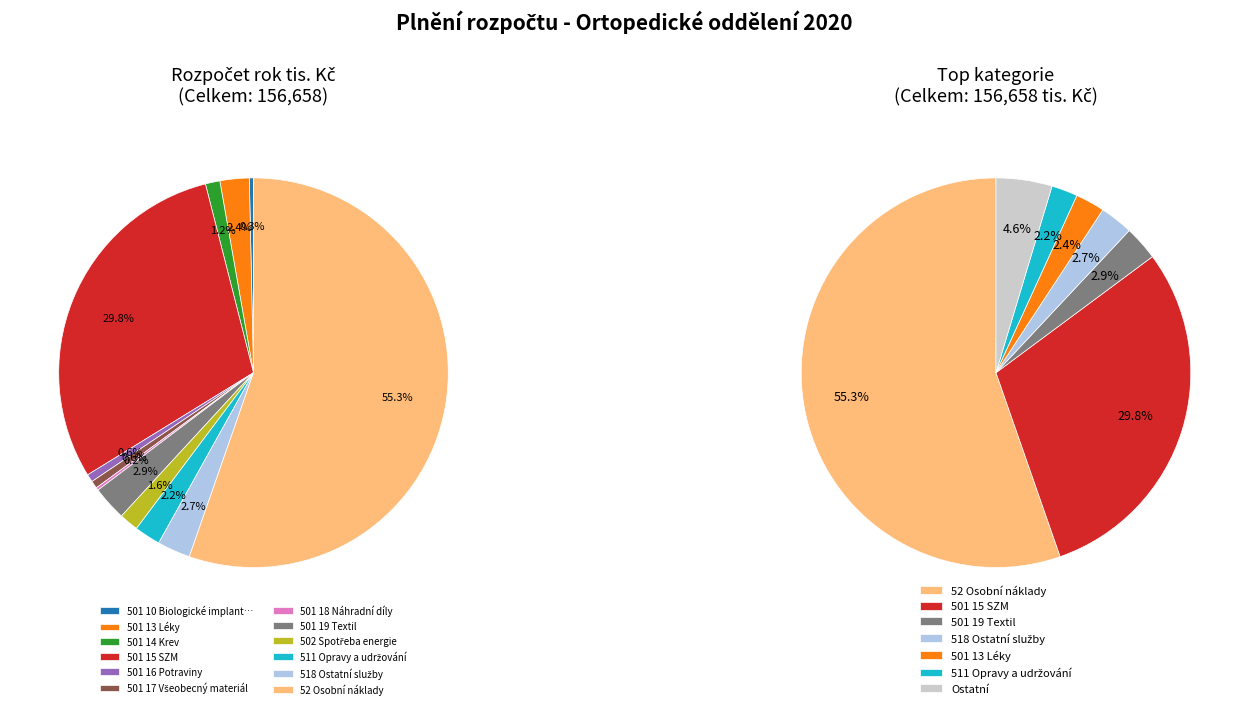

Combined, do 501 16 Potraviny and 501 10 Biologické implantáty account for over 50%?

No